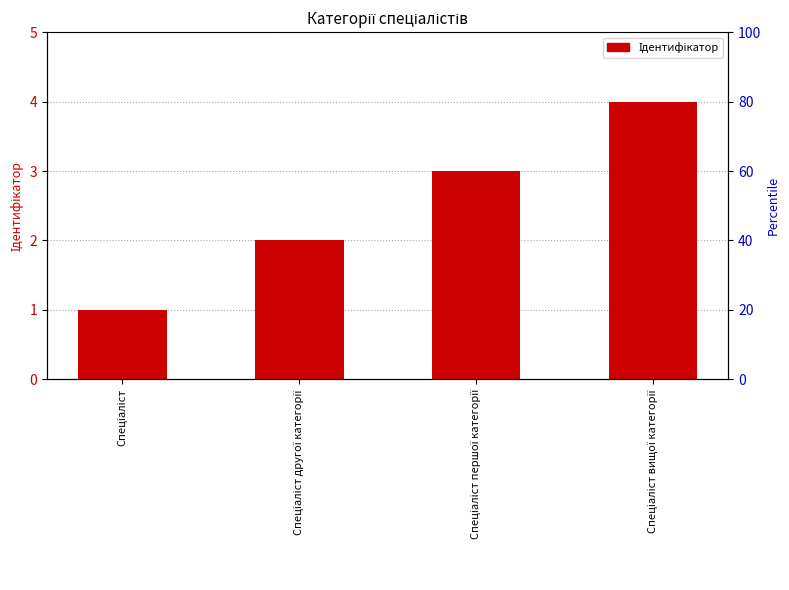

Rank the categories by value from lowest to highest.

Спеціаліст, Спеціаліст другої категорії, Спеціаліст першої категорії, Спеціаліст вищої категорії